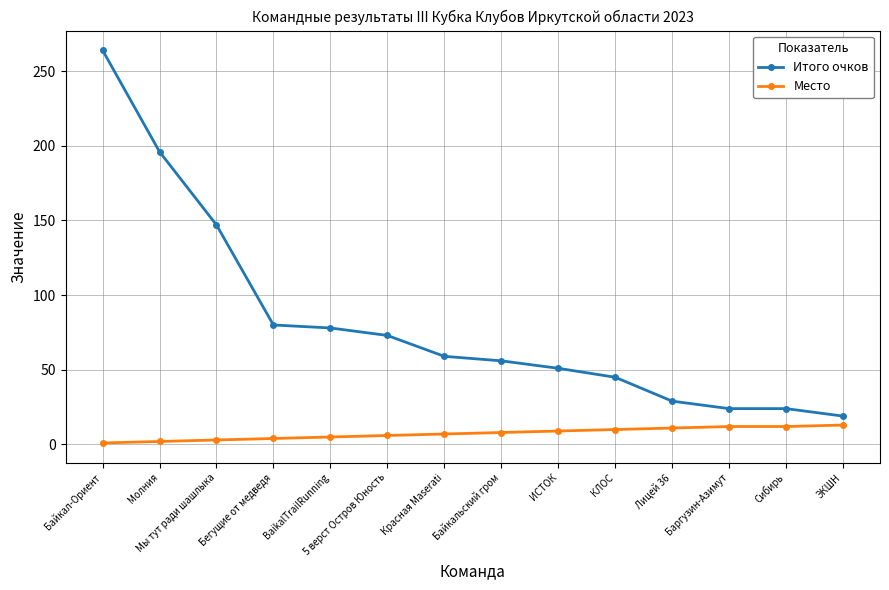

What is the spread (max minus min) of values at Лицей 36?

18